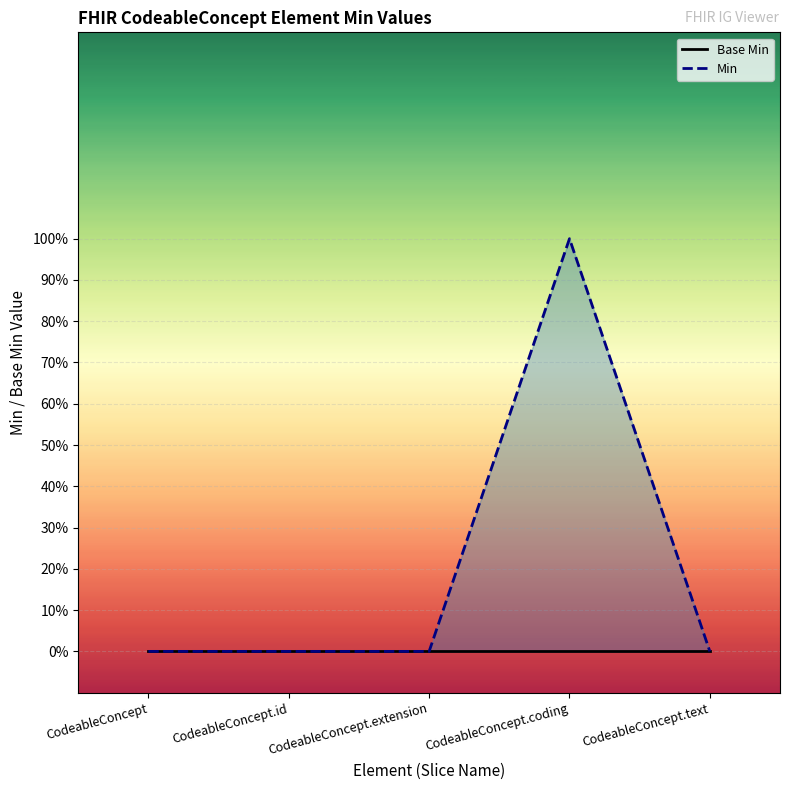

At which category is the sum across all series the highest?

CodeableConcept.coding